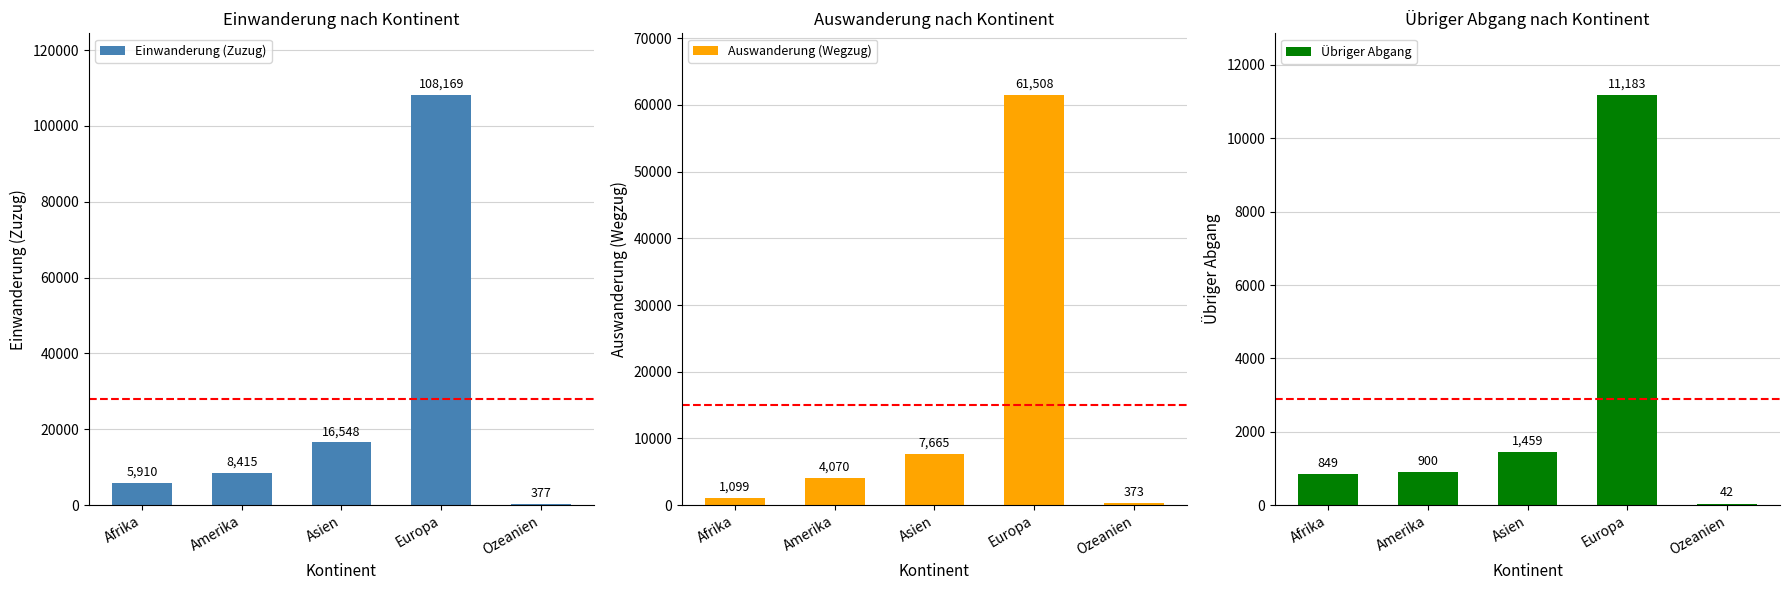

What is the value of the Einwanderung (Zuzug) bar at the 1st from the left?

5910